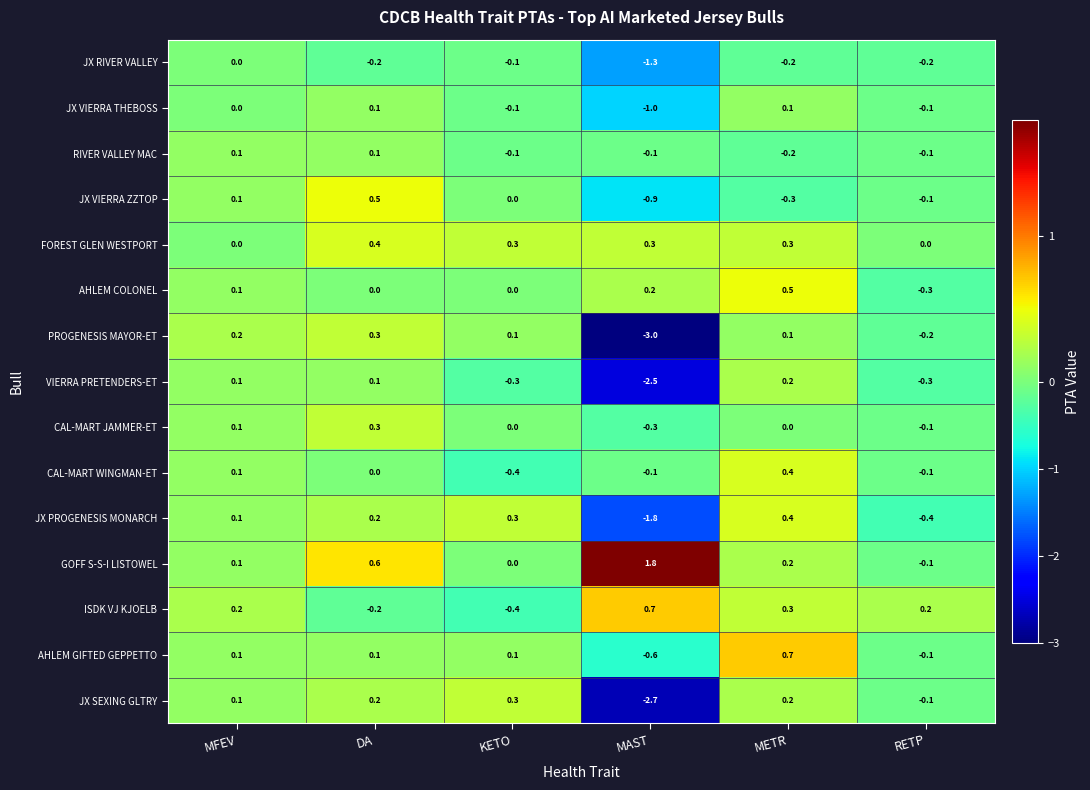

Is it true that VIERRA PRETENDERS-ET equals -2.5 at MAST?

True